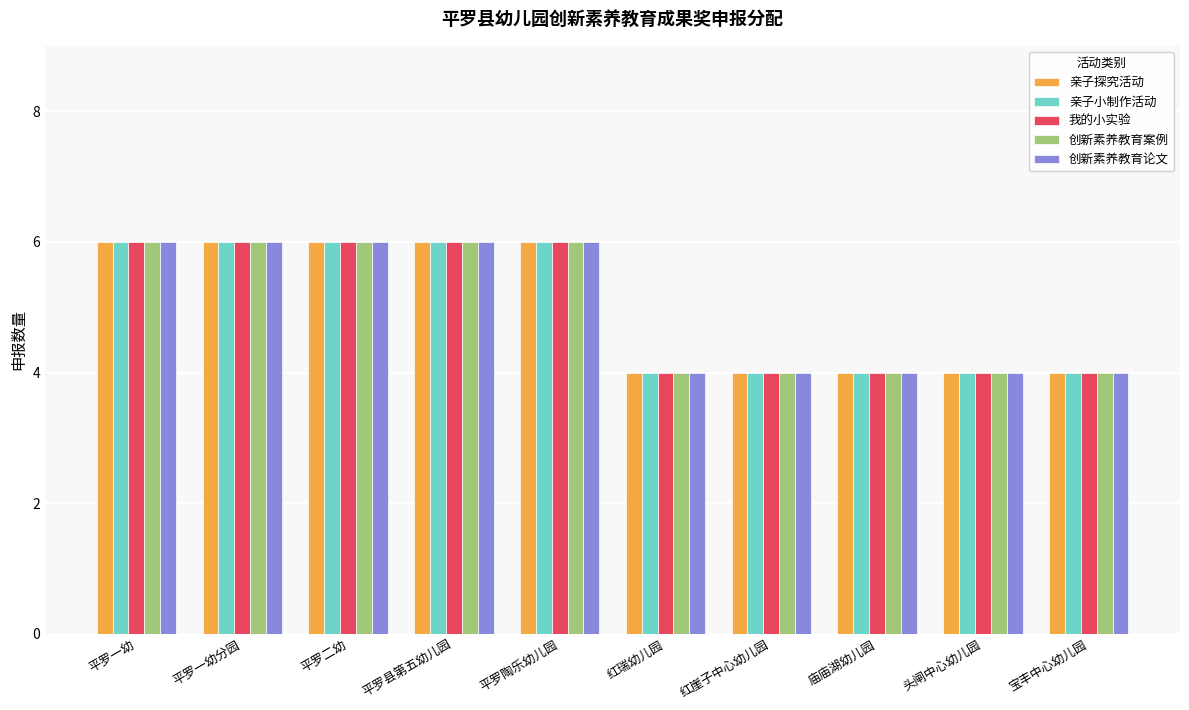

Read the 我的小实验 value at 宝丰中心幼儿园.

4